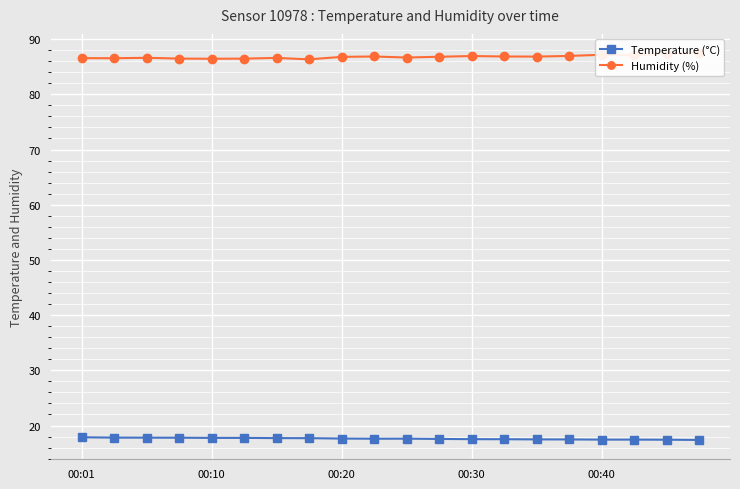

True or false: Humidity (%) and Temperature (°C) cross at least once.

False